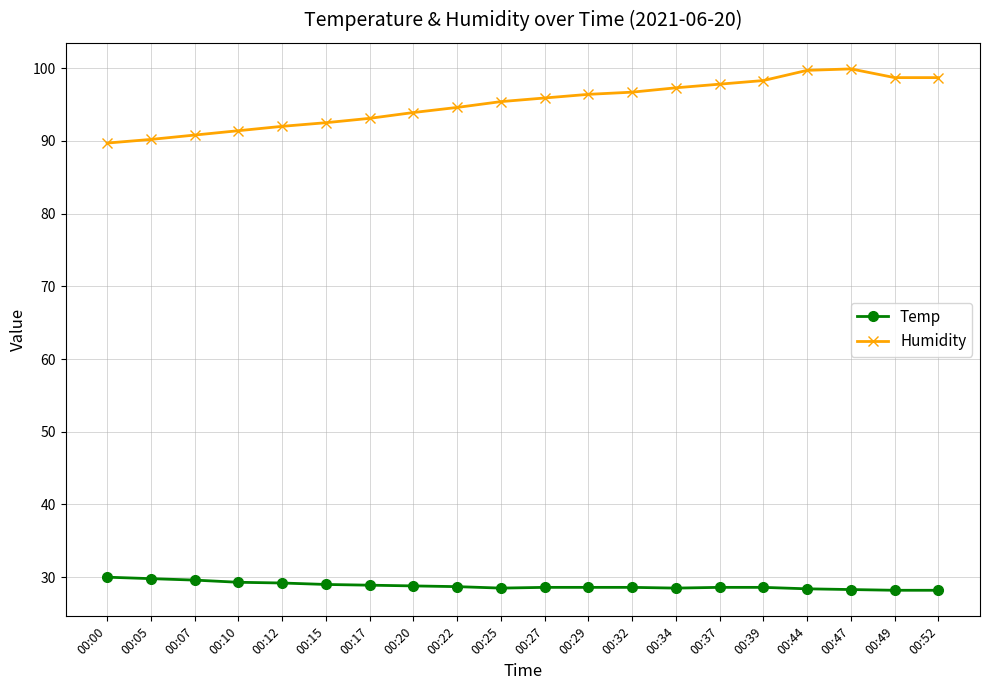

What is the value of the Humidity point at the 3rd from the left?

90.8